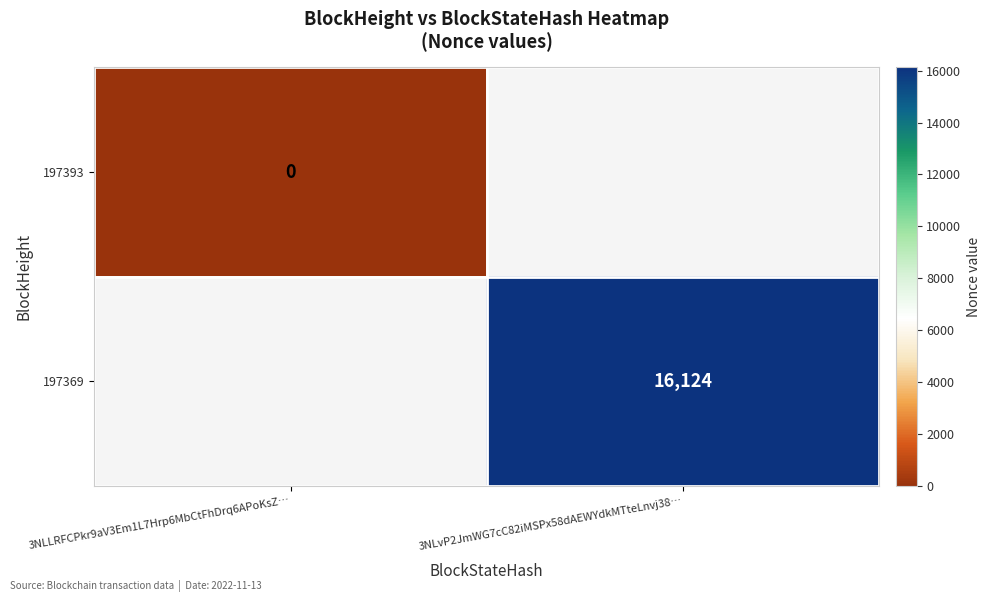

Which label corresponds to the smallest value in the chart?

3NLLRFCPkr9aV3Em1L7Hrp6MbCtFhDrq6APoKsZ…